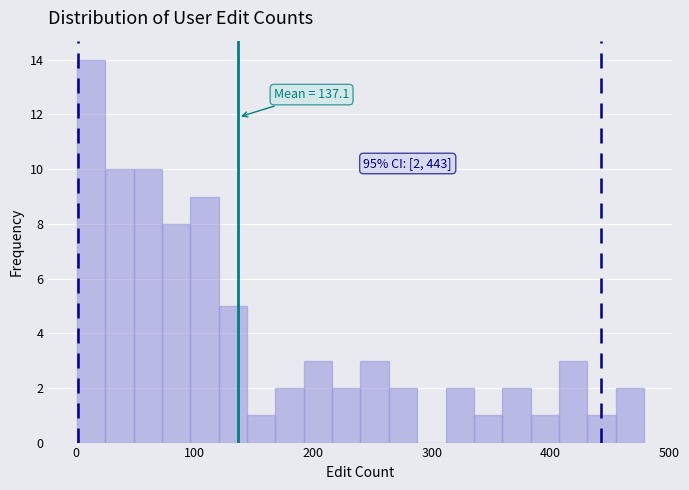

Around what value on the x-axis is the tallest bar? Give the approximate position of its centre, as read against the axis.

10